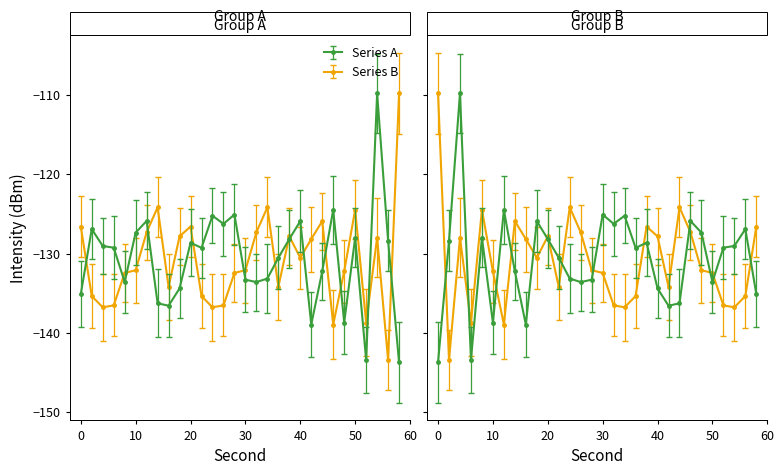

Does the chart have visible grid lines?

No